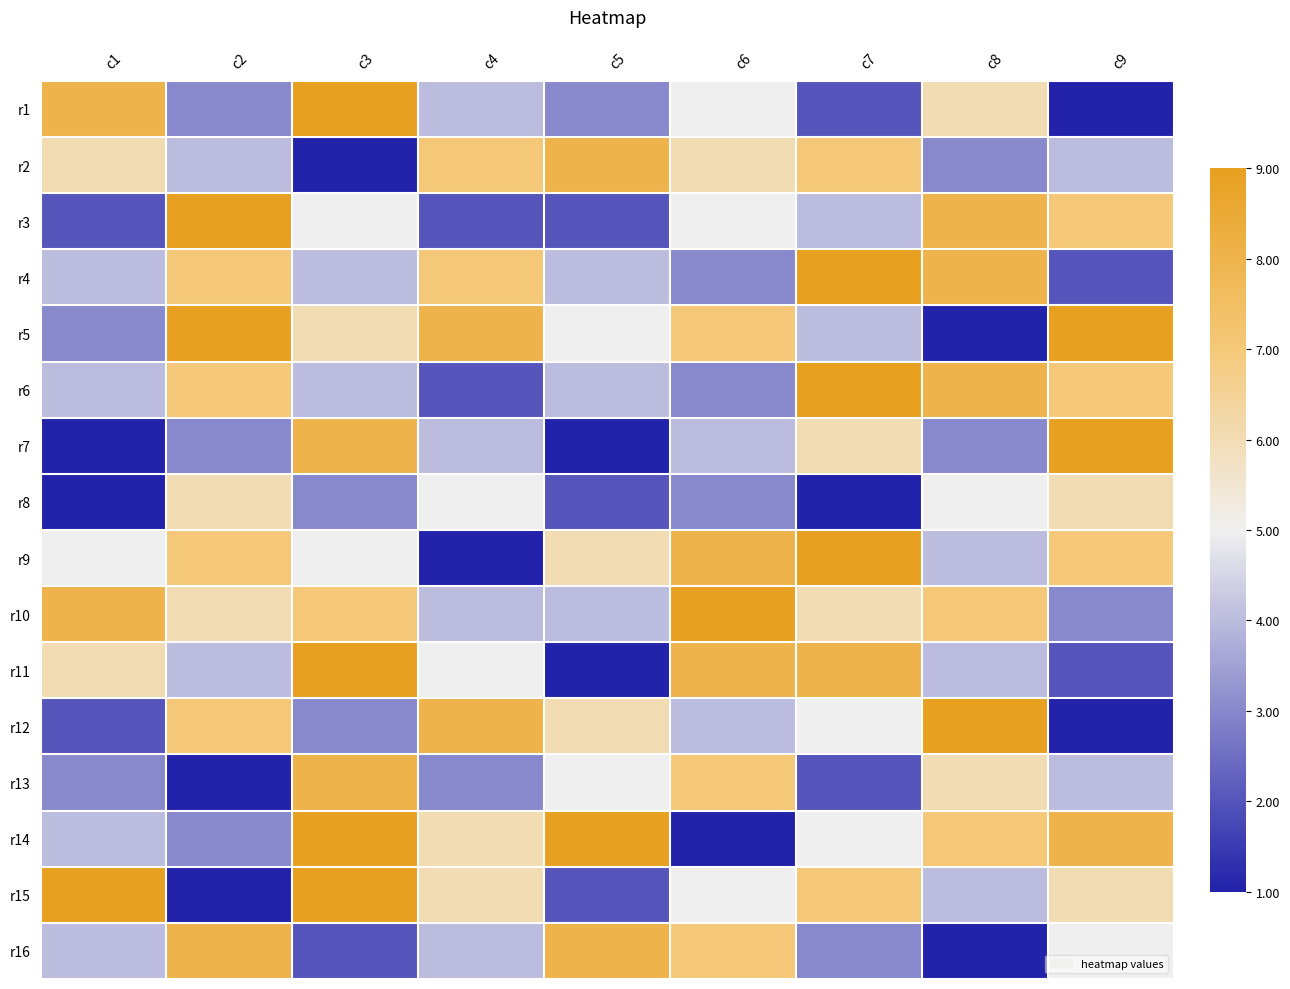

Between c5 and c4, which is larger?

c4